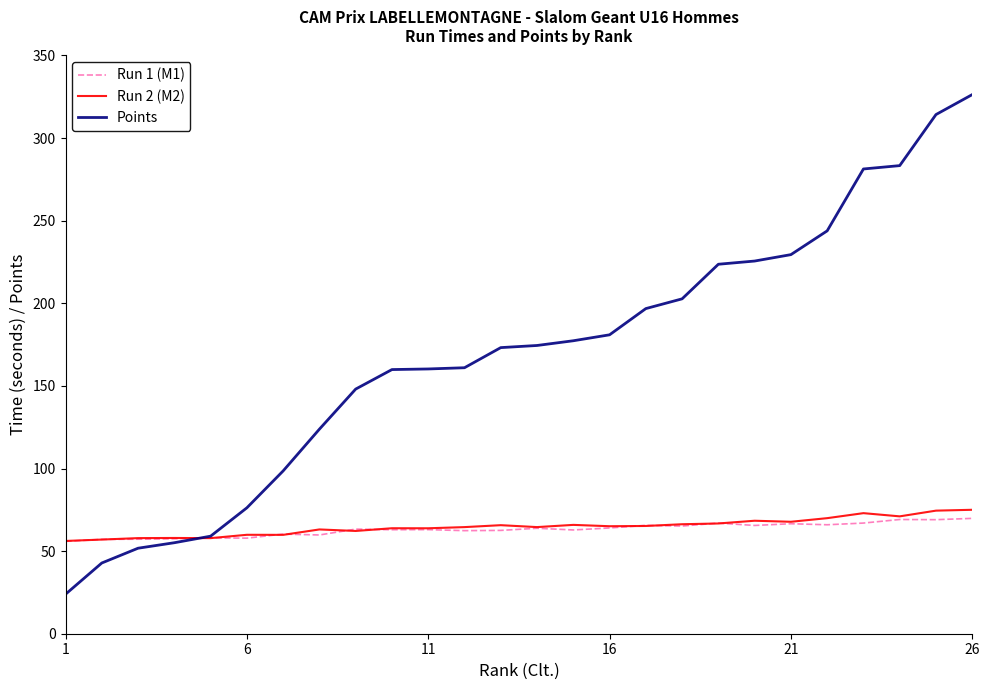

True or false: Points and Run 1 (M1) intersect in this chart.

True